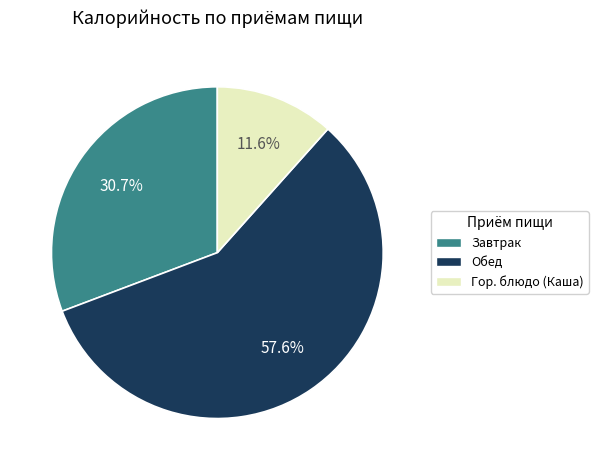

How many segments does this pie chart have?

3